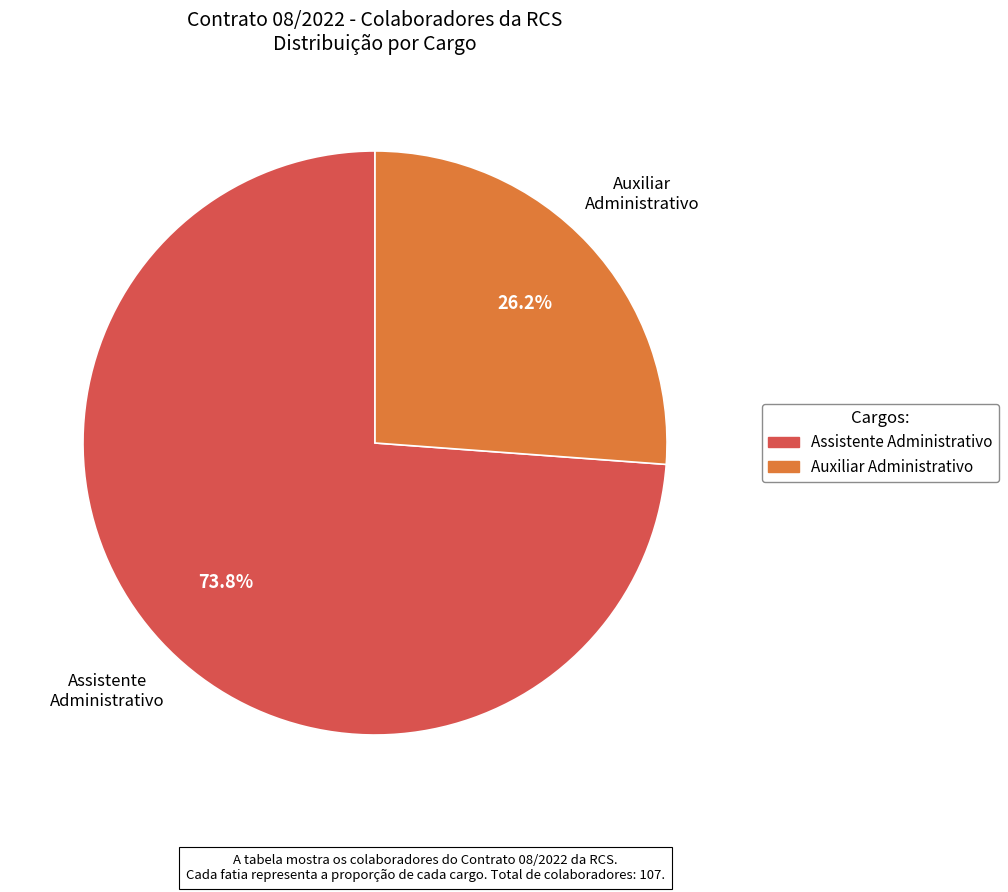

To the nearest percent, what percentage of the pie is Assistente Administrativo?

74%